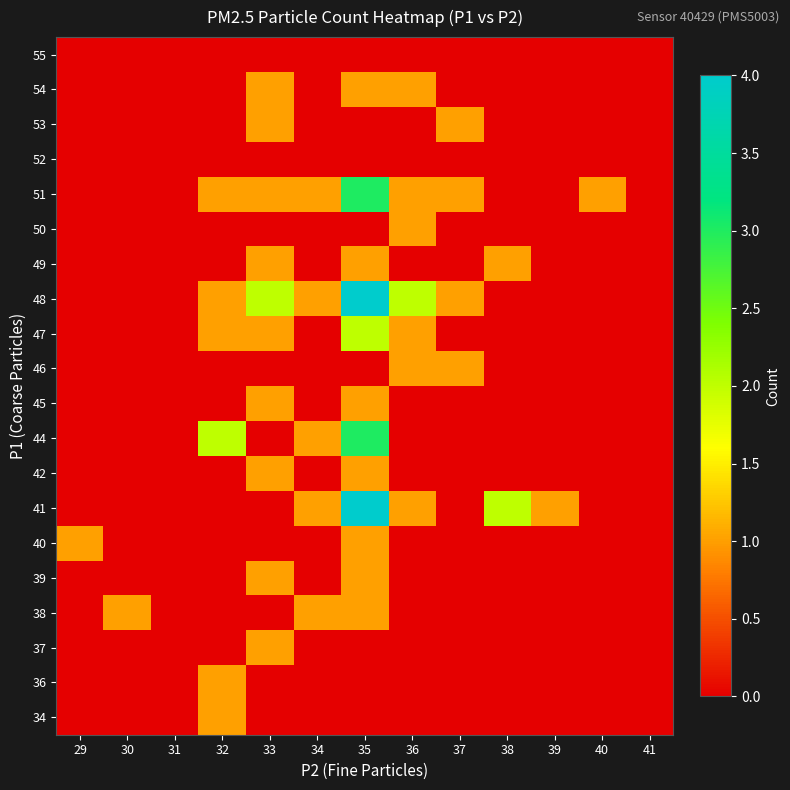

List the series in order of their peak value, lowest first.

52, 55, 34, 36, 37, 38, 39, 40, 42, 45, 46, 49, 50, 53, 54, 47, 44, 51, 41, 48